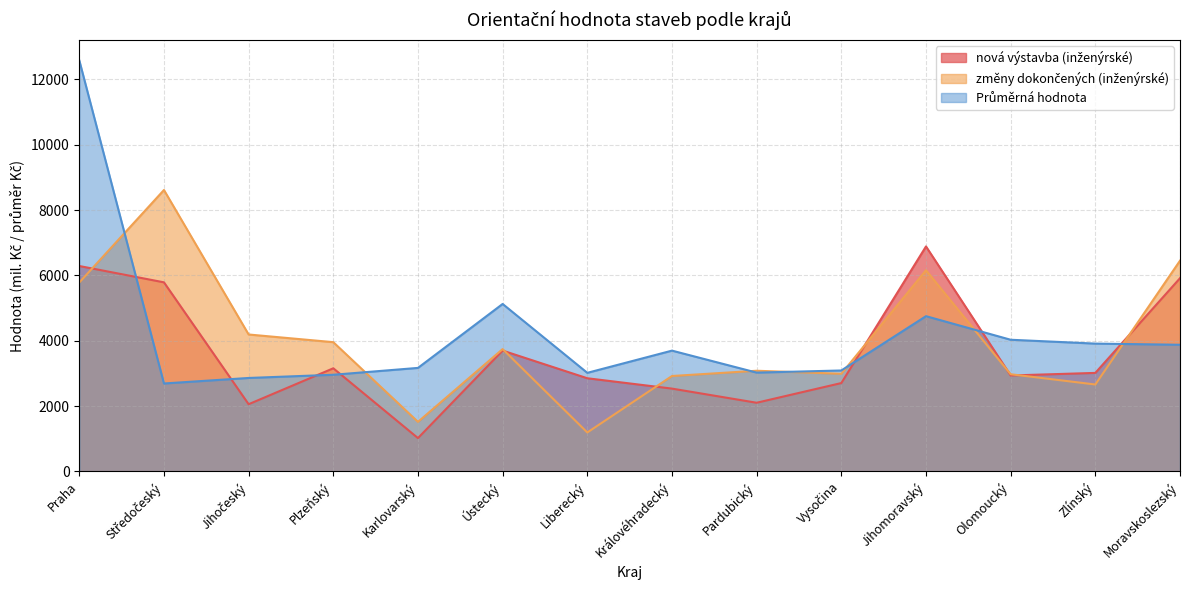

How many lines are shown in the chart?

3